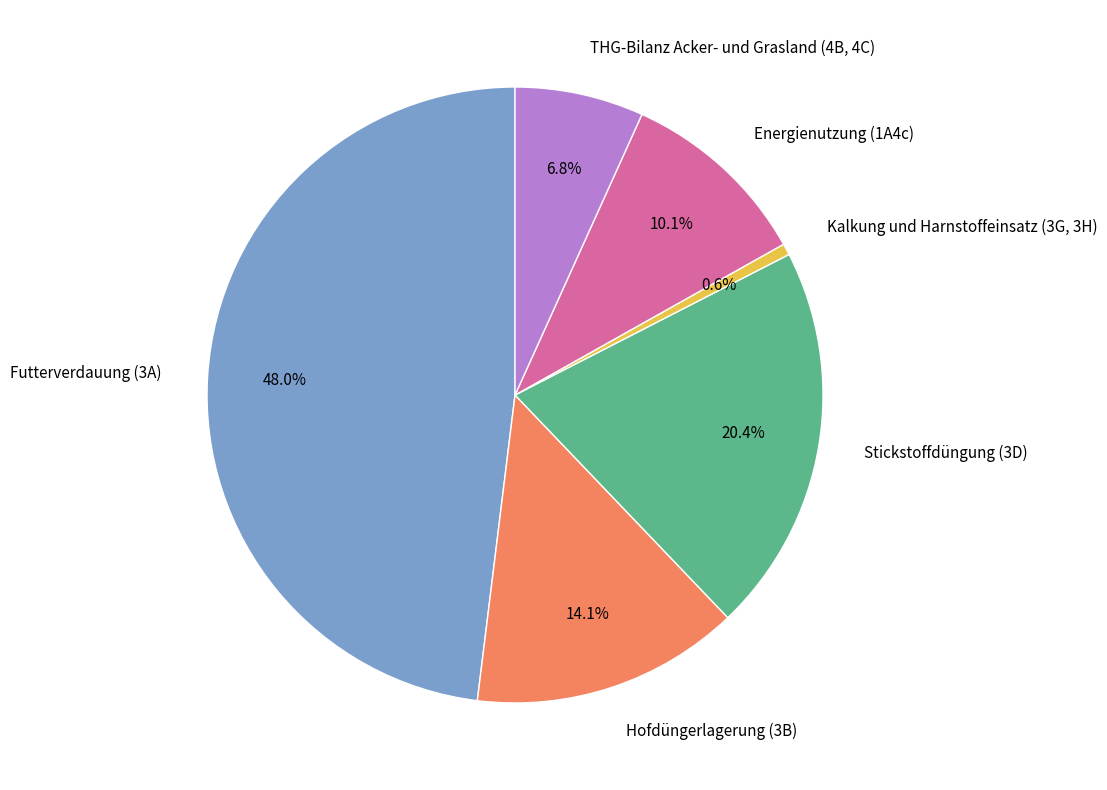

To the nearest percent, what portion does THG-Bilanz Acker- und Grasland (4B, 4C) represent?

7%